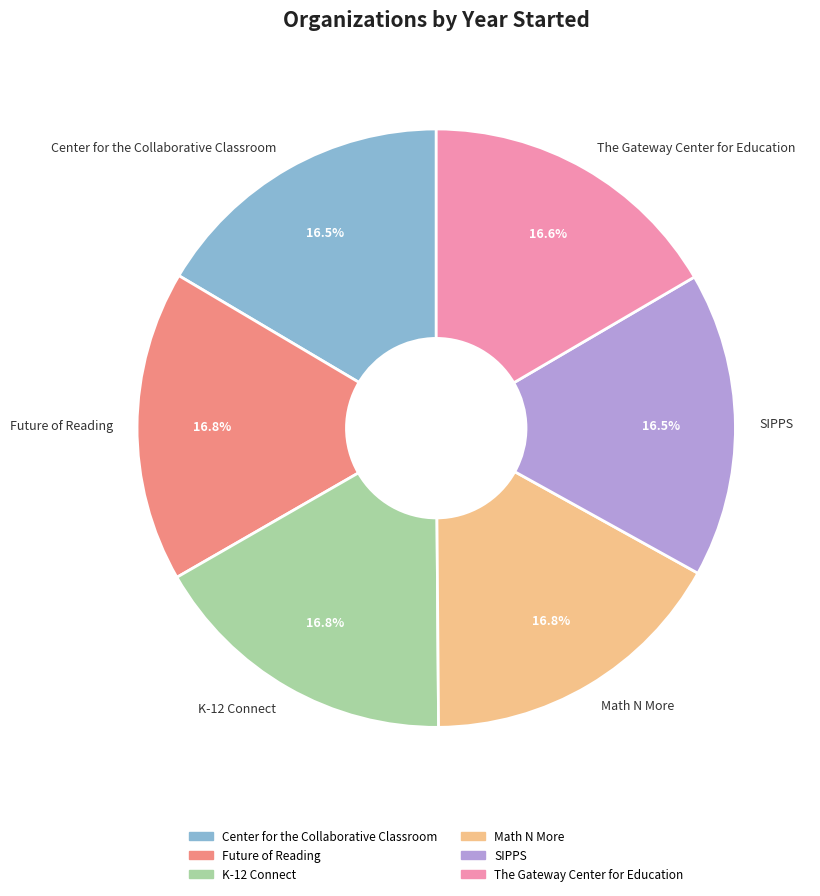

Does K-12 Connect account for over 50% of the chart?

No